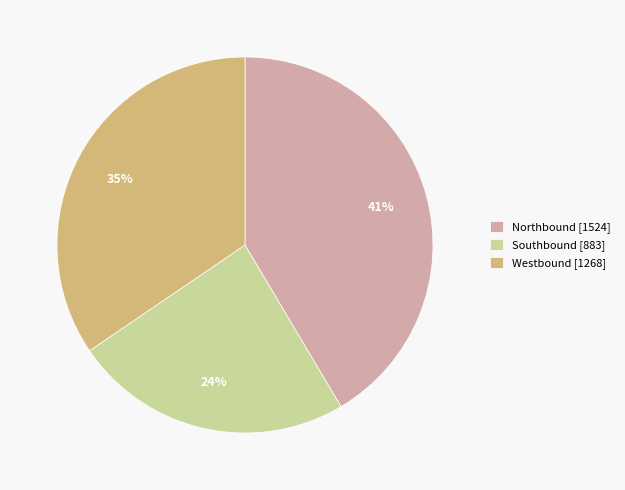

Between Southbound [883] and Westbound [1268], which is larger?

Westbound [1268]